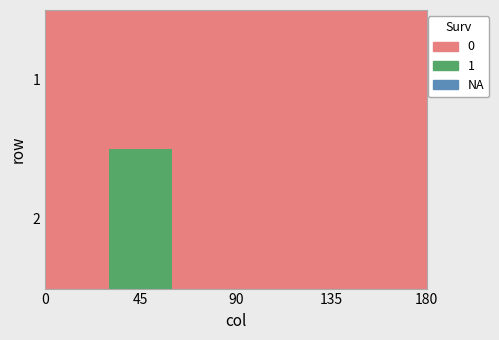

Count the number of categories in the chart.

6